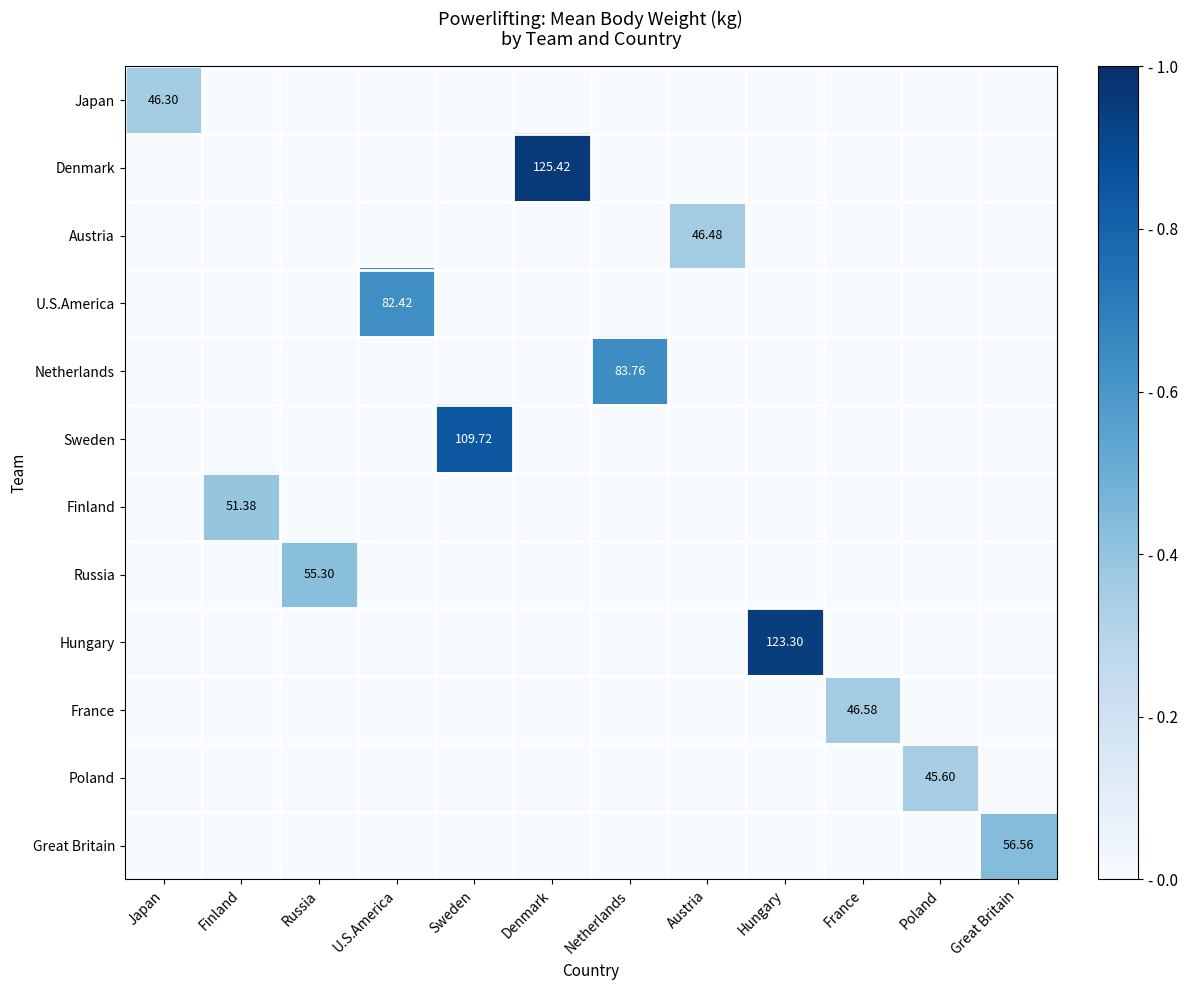

Is it true that Hungary equals 0.0 at Poland?

True